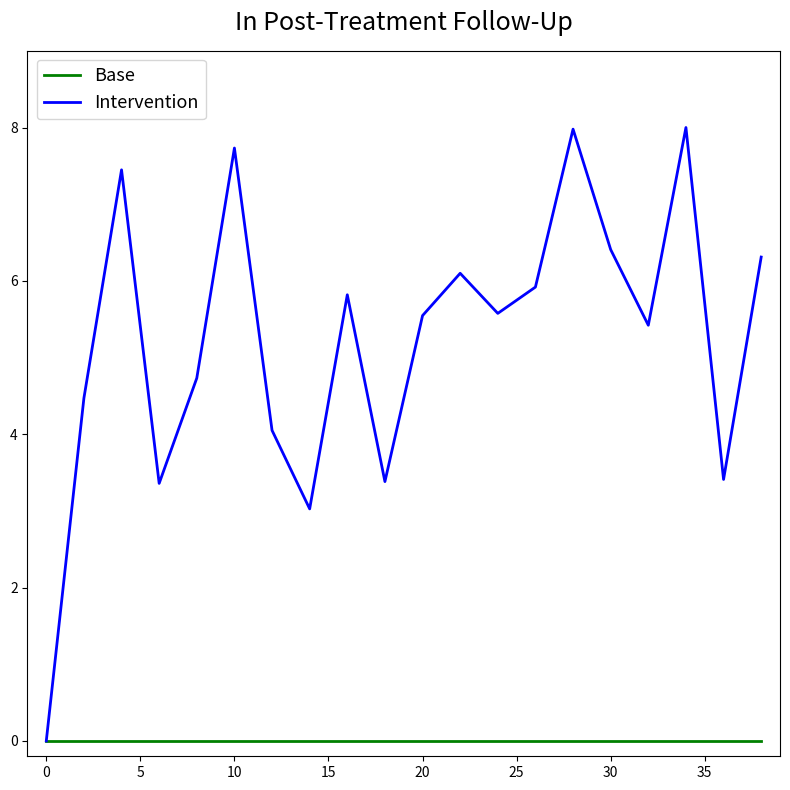

Rank the series by their average value, from highest to lowest.

Intervention, Base